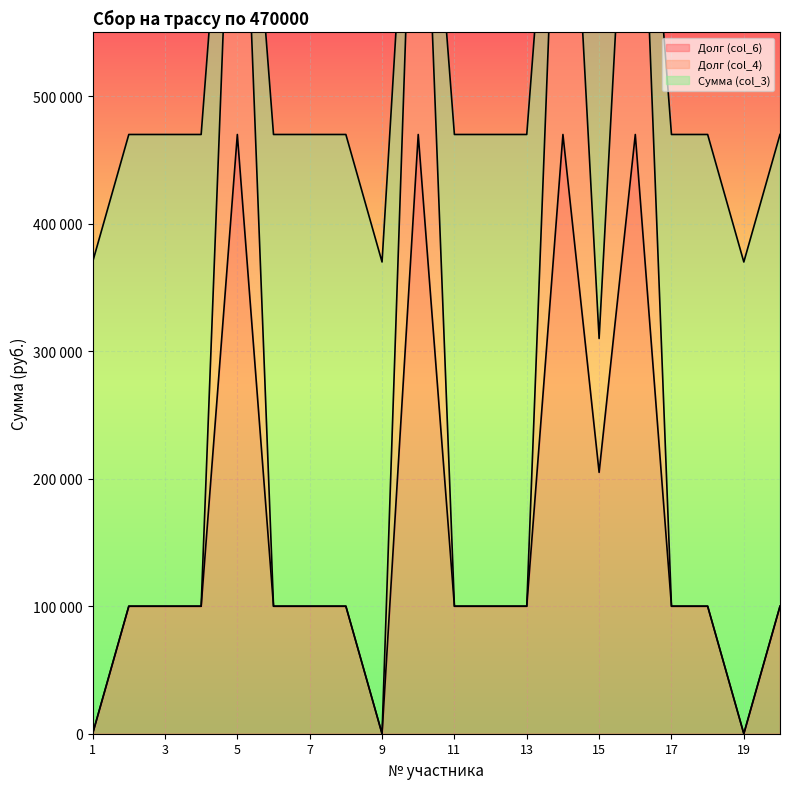

What is the difference between the second highest and second lowest values in the Долг (col_6) series?

470000